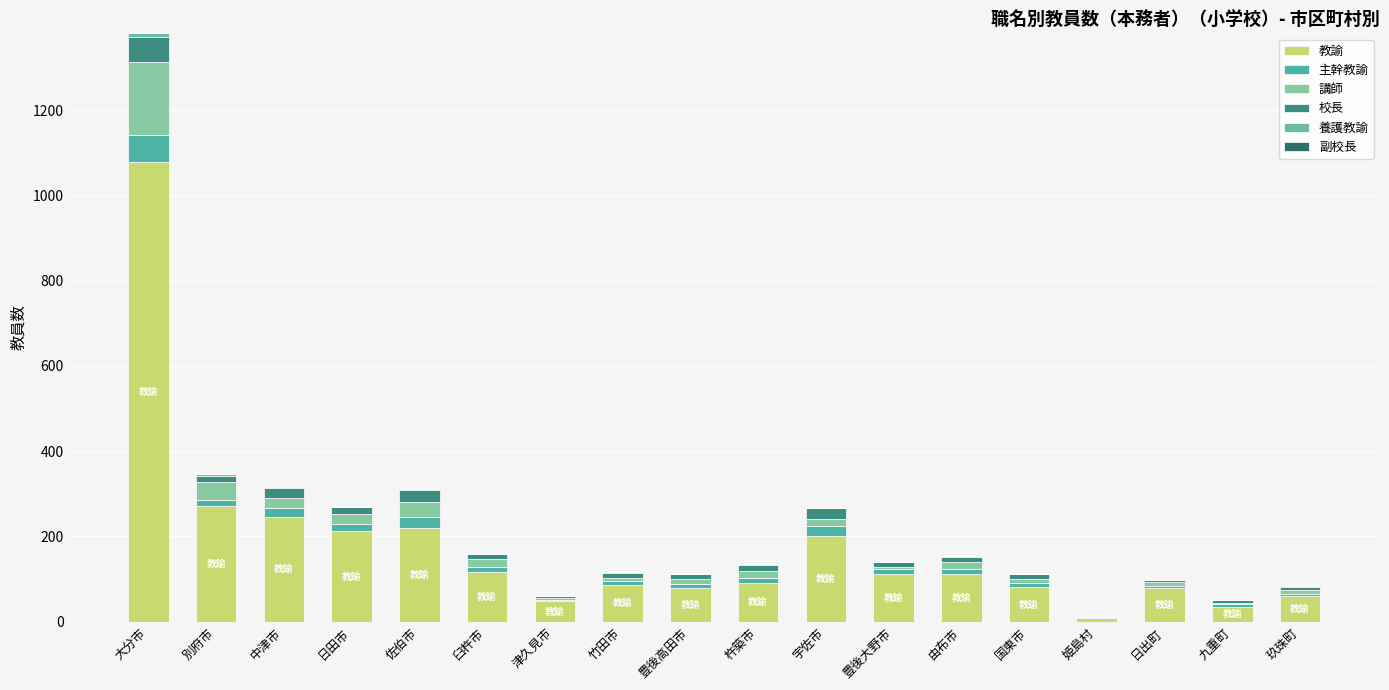

At which category is the sum across all series the highest?

大分市